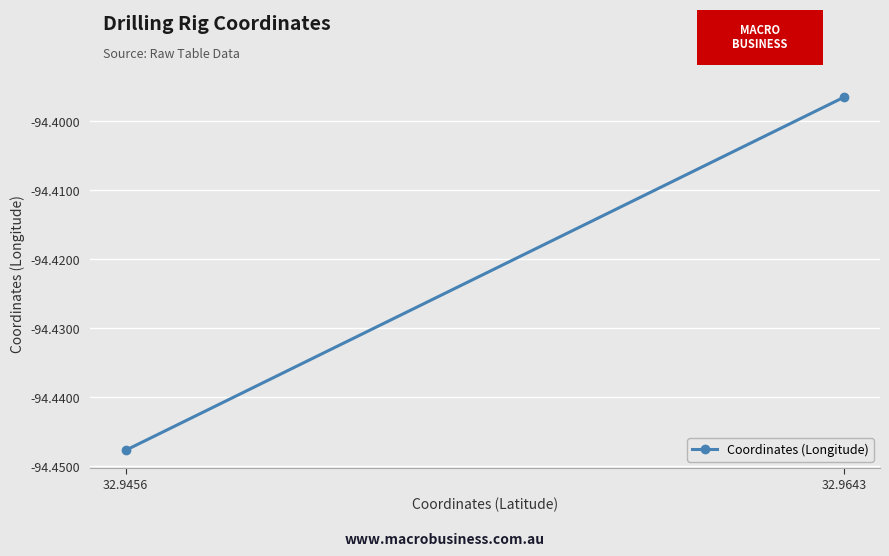

Reading left to right, what are all the values shown in this chart?

32.9456=-94.4	32.9643=-94.4